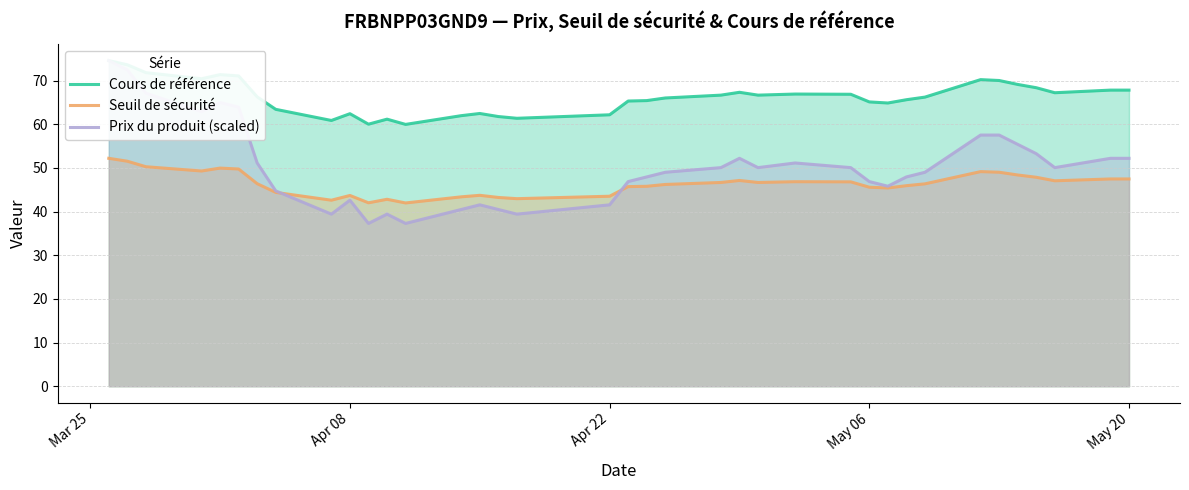

The Seuil de sécurité series shows 43.5 at Apr 22. True or false?

True